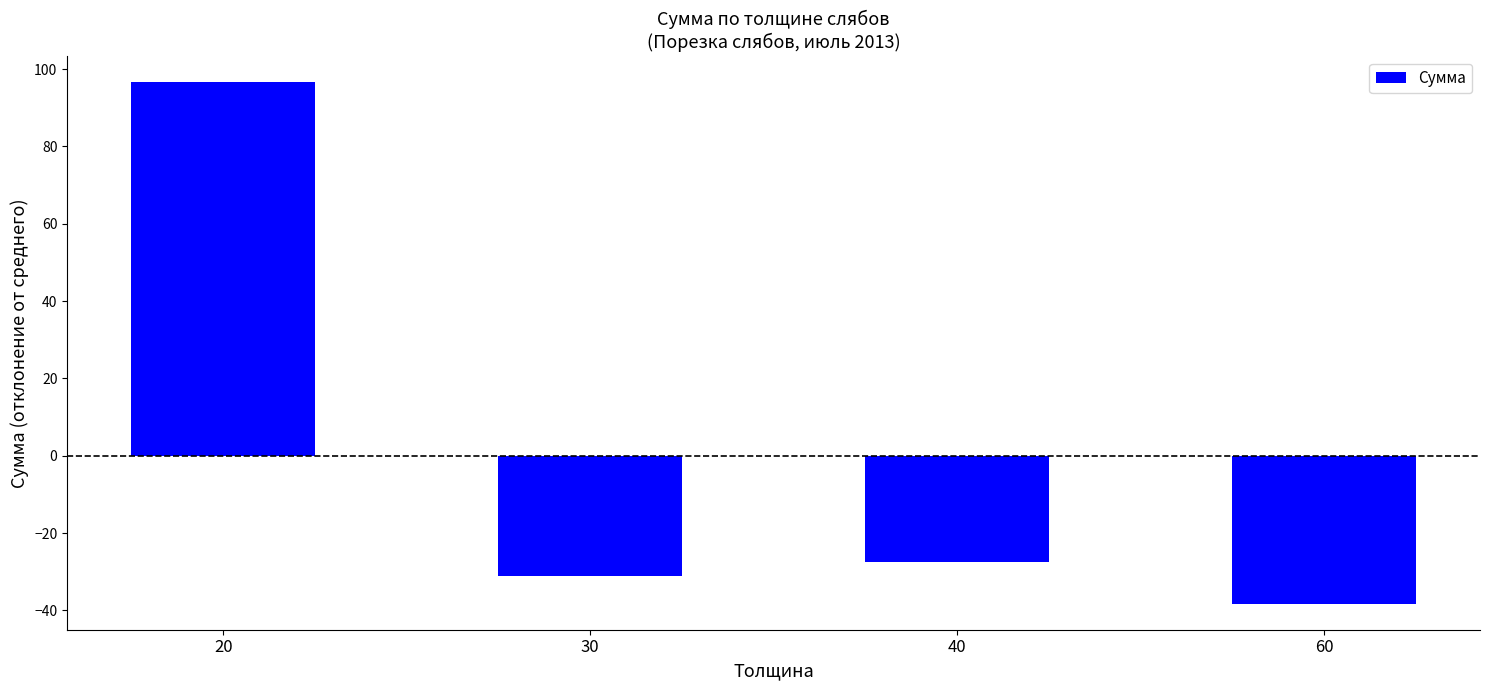

At which label does the data first exceed -27?

20